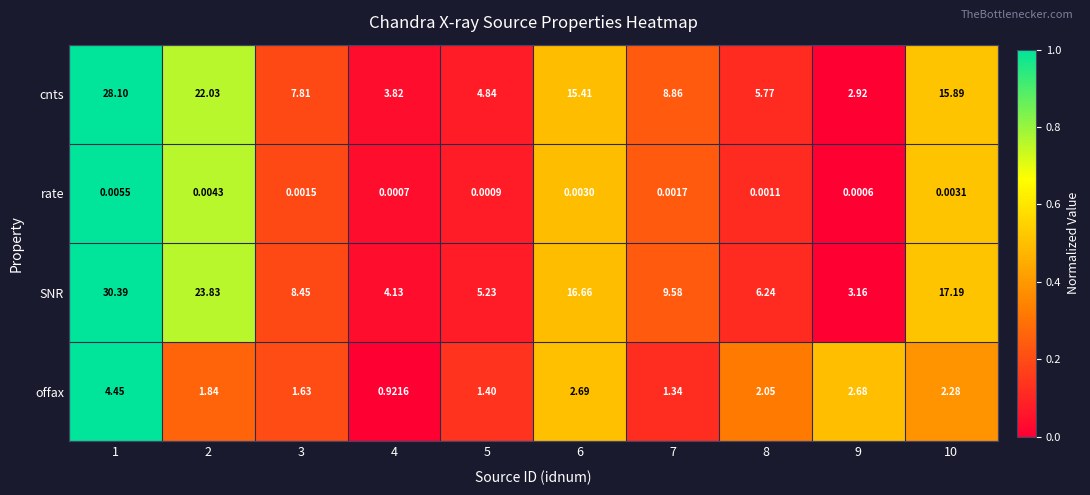

Which series has the largest total across all categories?

SNR